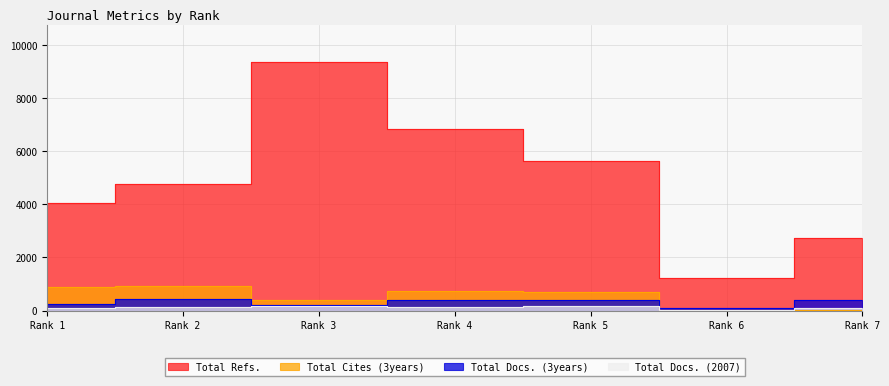

How many interior local valleys does the Total Docs. (3years) series have?

2